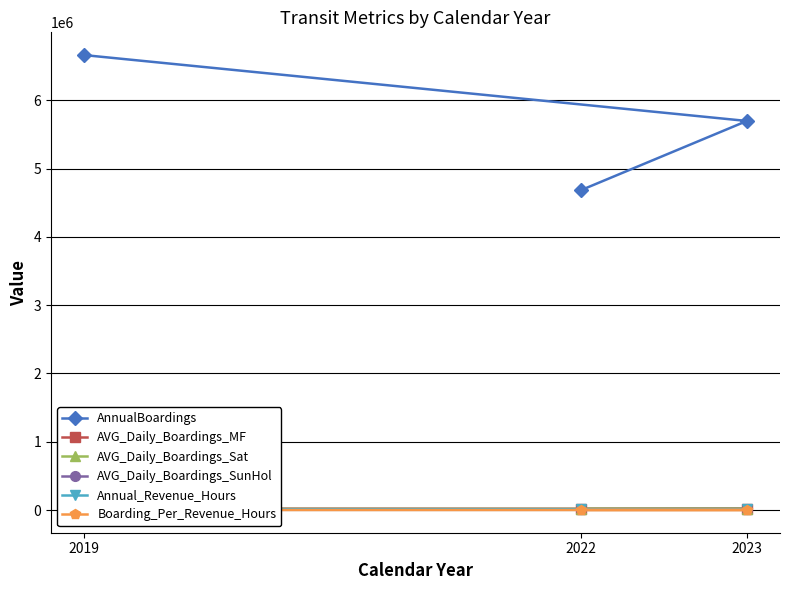

What is the average value of the Boarding_Per_Revenue_Hours series?

533.2